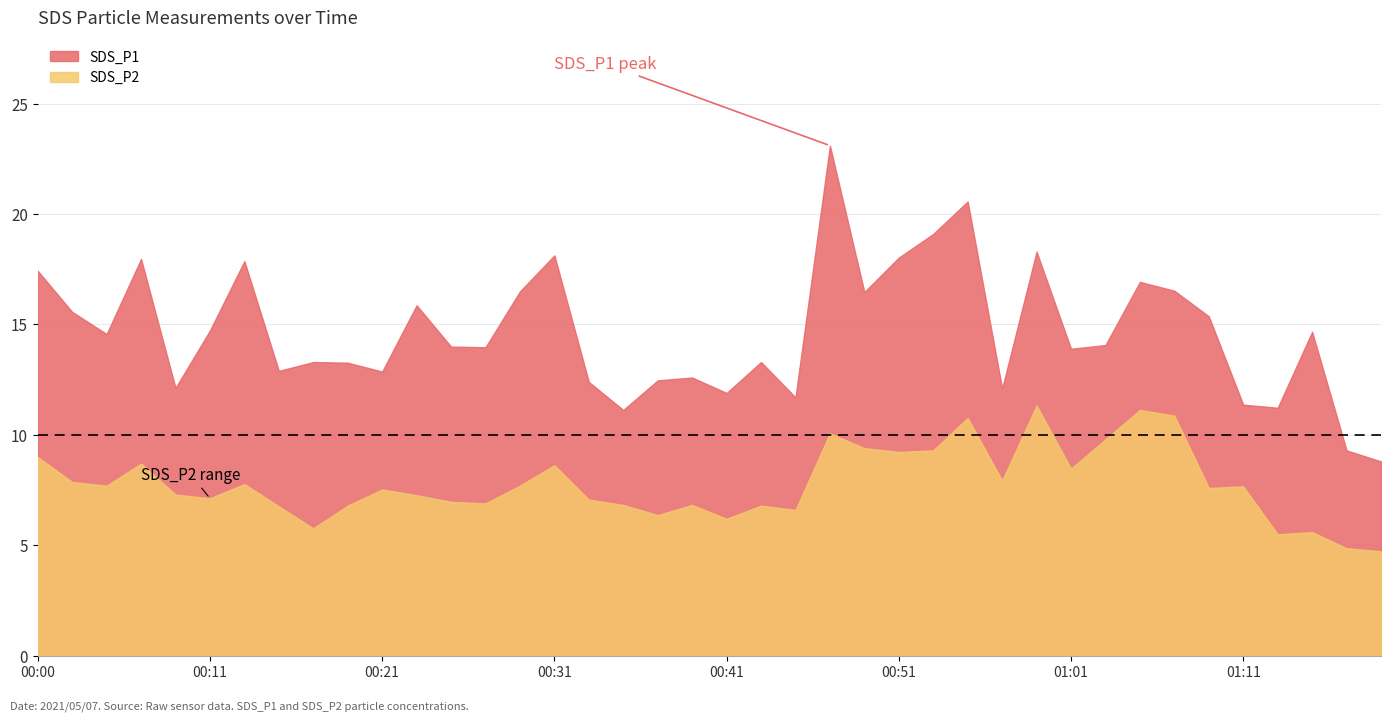

What is the greatest value displayed?

23.1